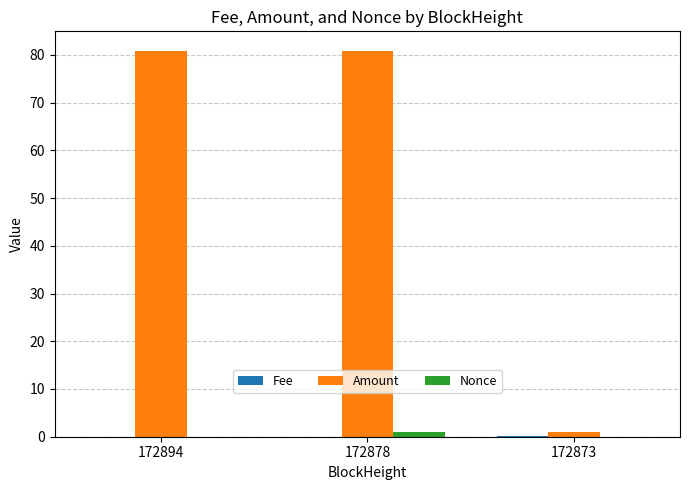

Are the bars grouped side by side (vs. stacked)?

Yes